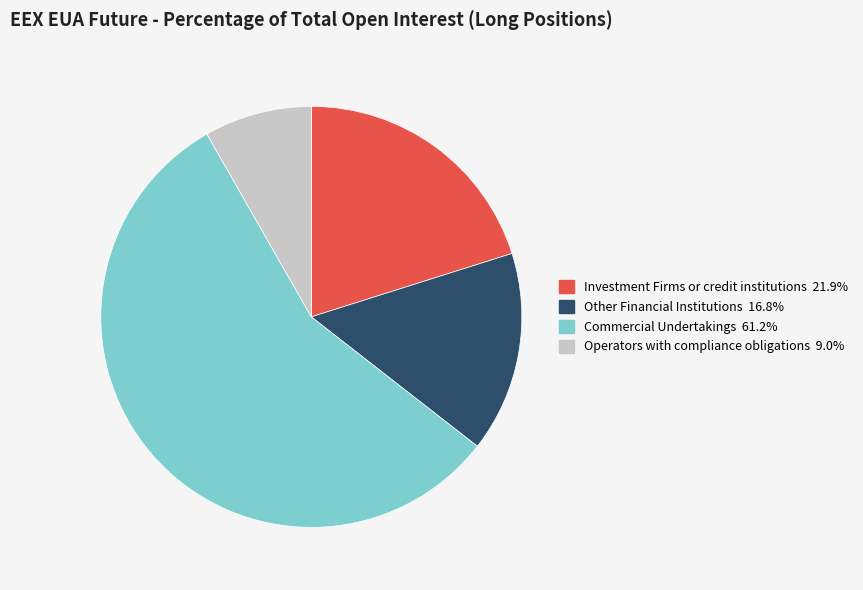

Count the number of slices in the pie.

4